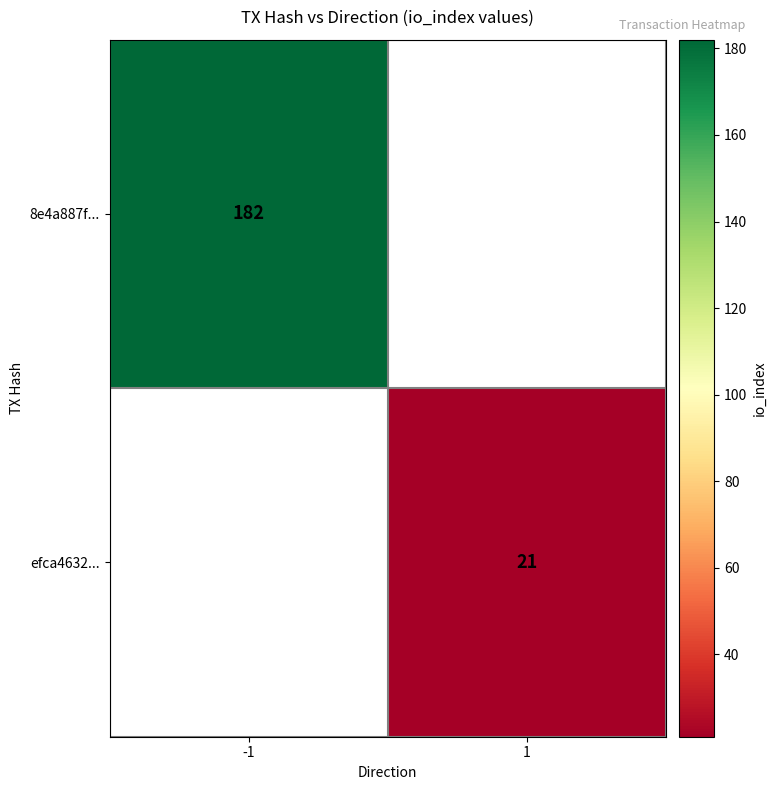

Count the number of categories in the chart.

2